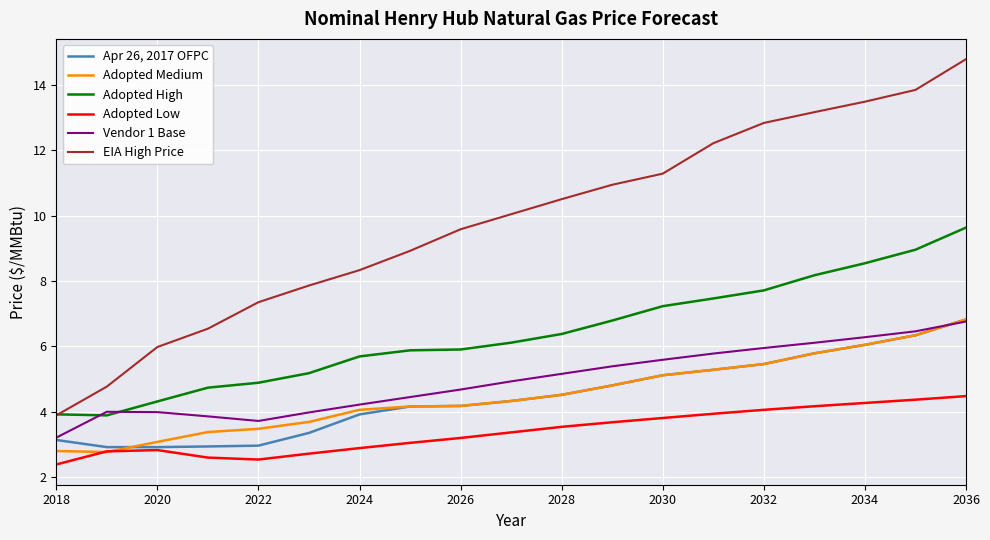

Does the chart display data point markers on the line(s)?

No